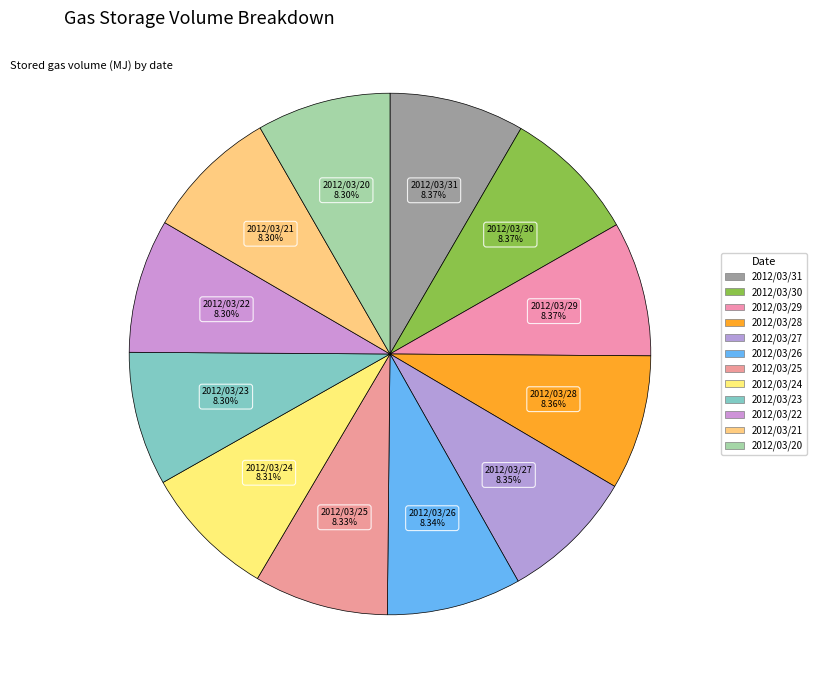

Which category has the smallest portion of the pie?

2012/03/22